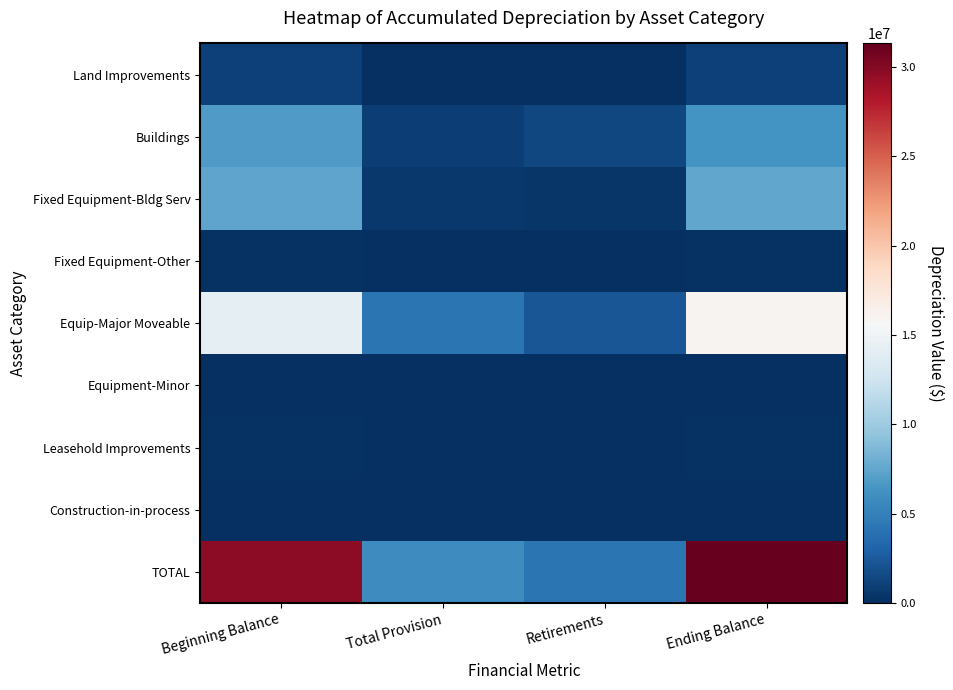

Count the number of data series in this chart.

9